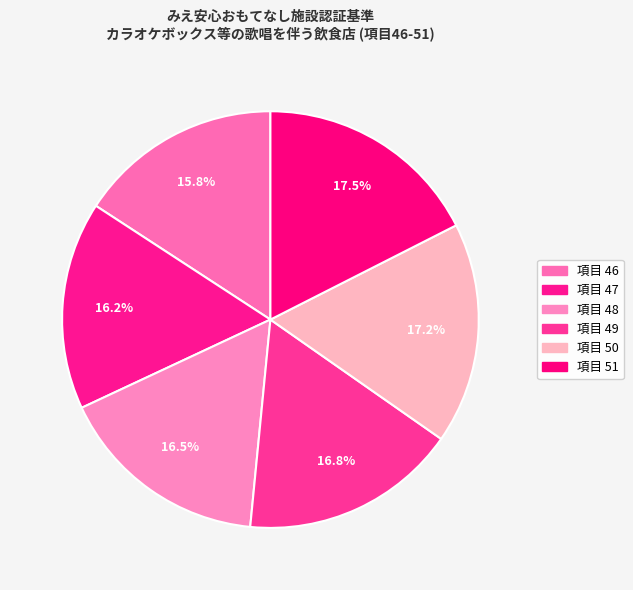

How many segments does this pie chart have?

6